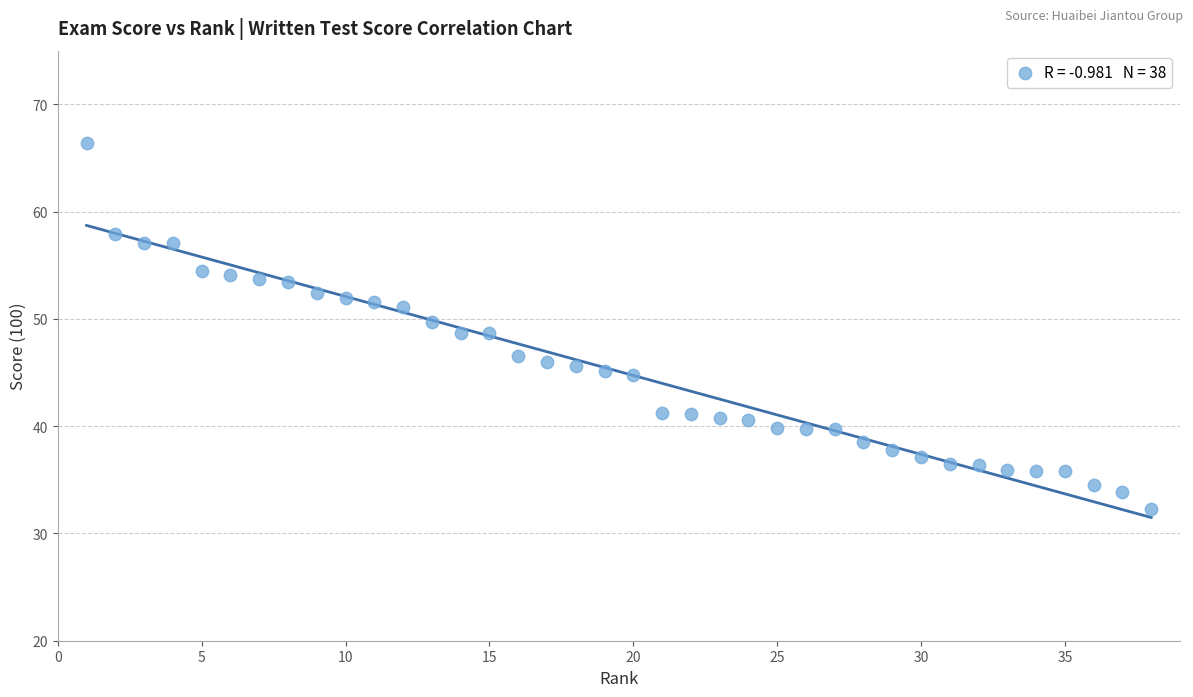

What is the range of X values (max minus min)?

37.0